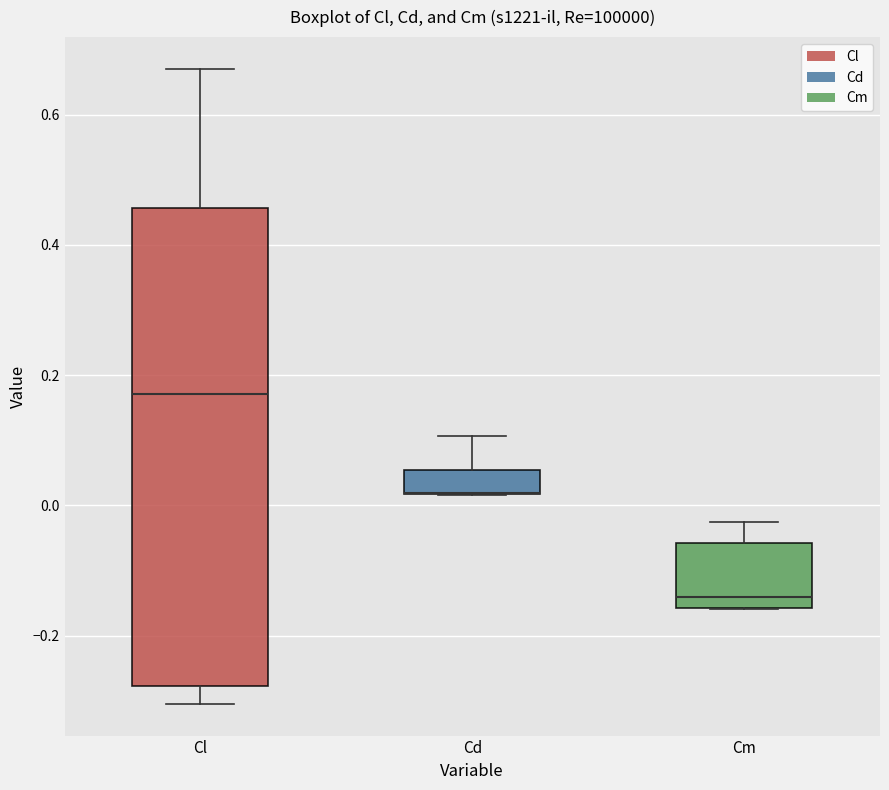

Which box is the tallest, from its lower edge to its upper edge?

Cl